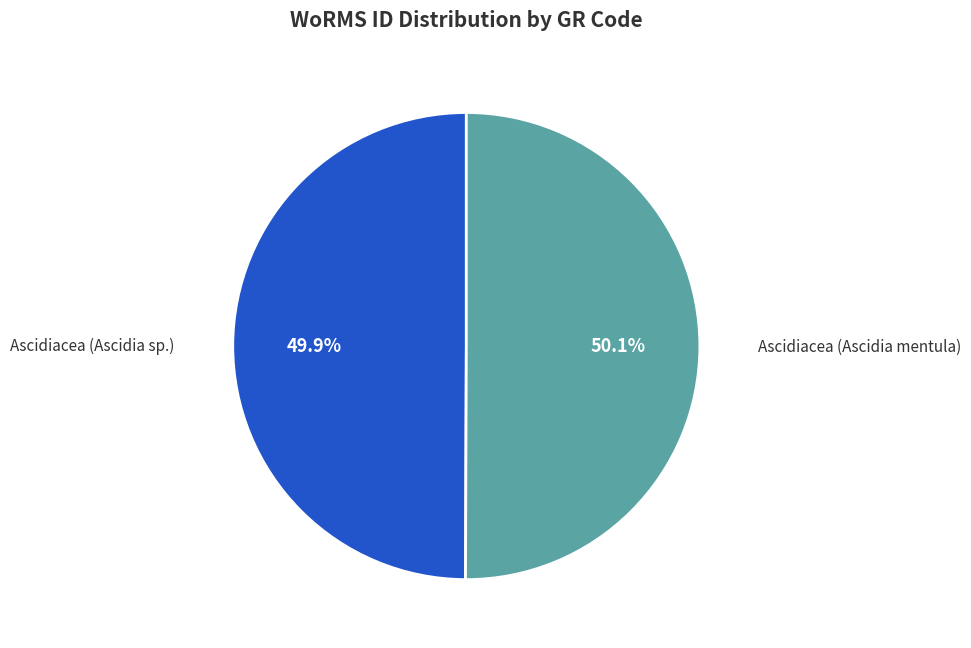

Does any single category account for the majority?

Yes